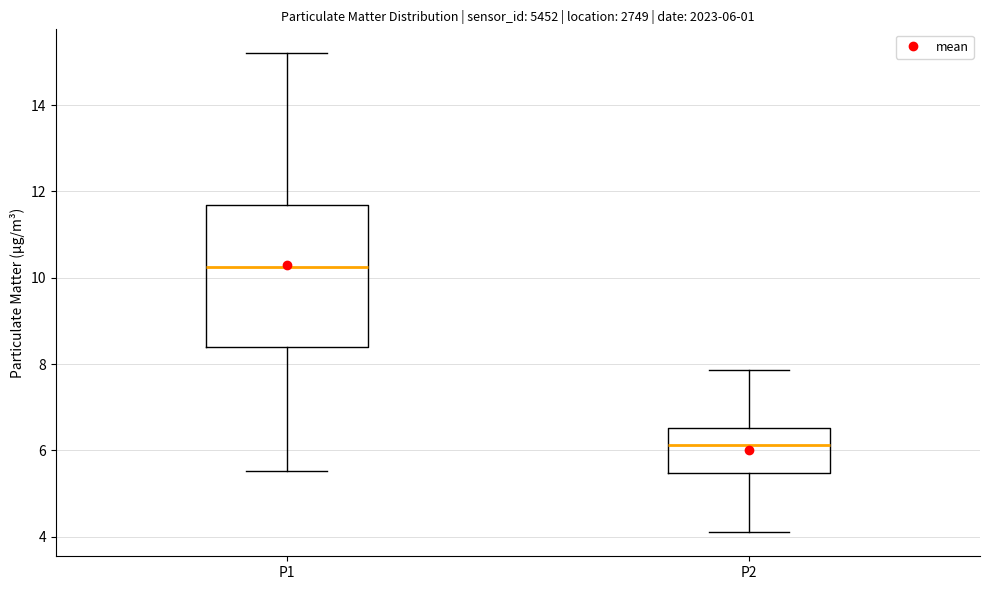

Which box has the highest median line?

P1